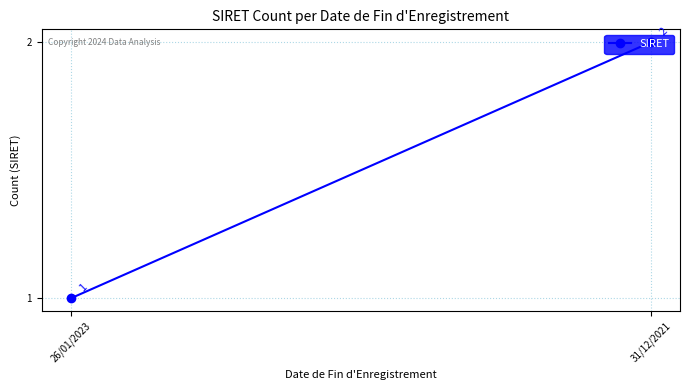

List the labels in order of value, smallest first.

26/01/2023, 31/12/2021